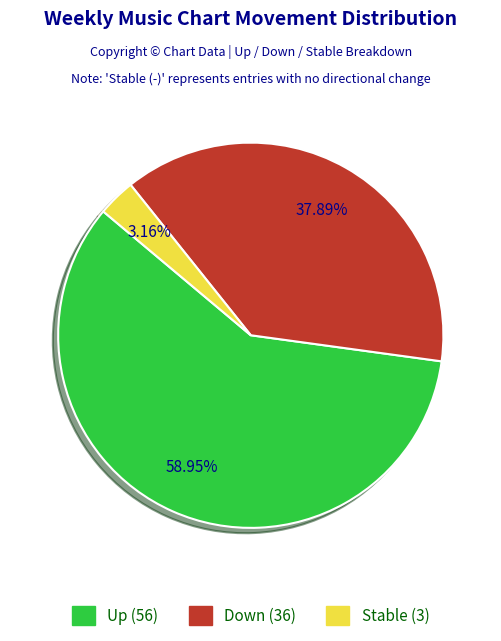

Does any single category account for the majority?

Yes